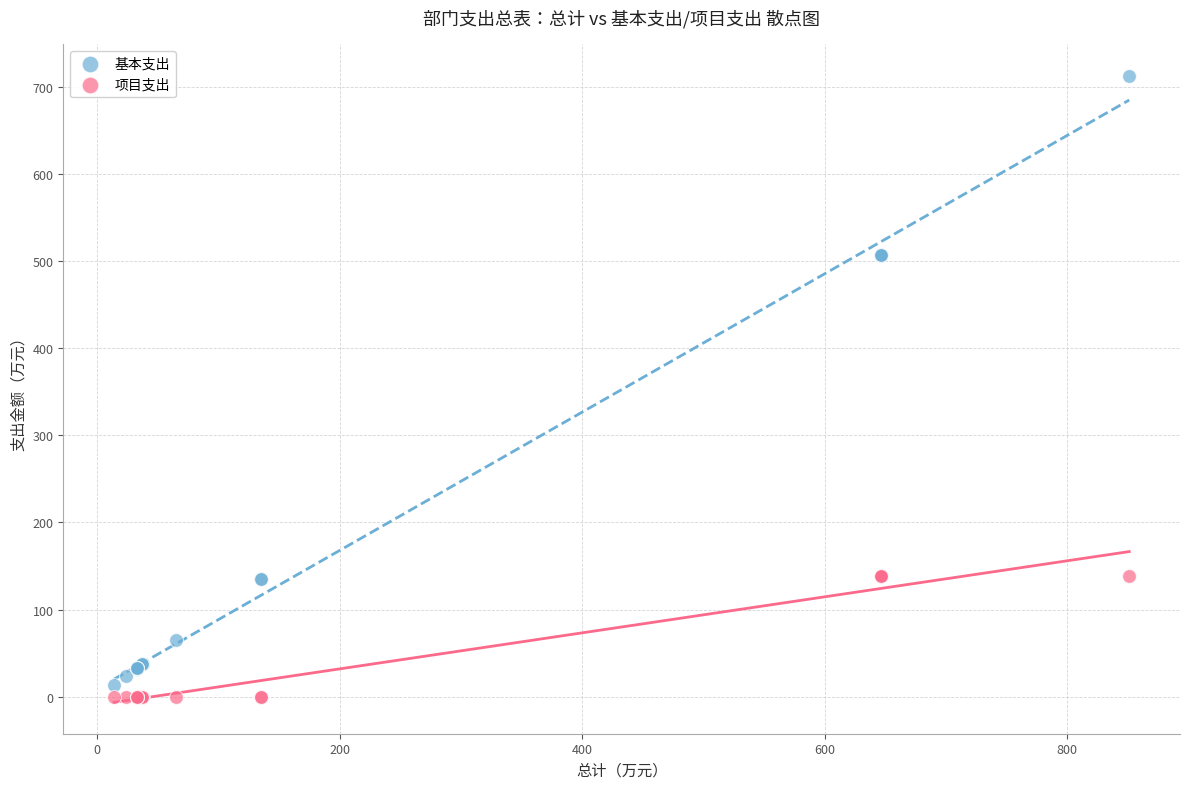

What are all the series names shown in the legend?

基本支出, 项目支出